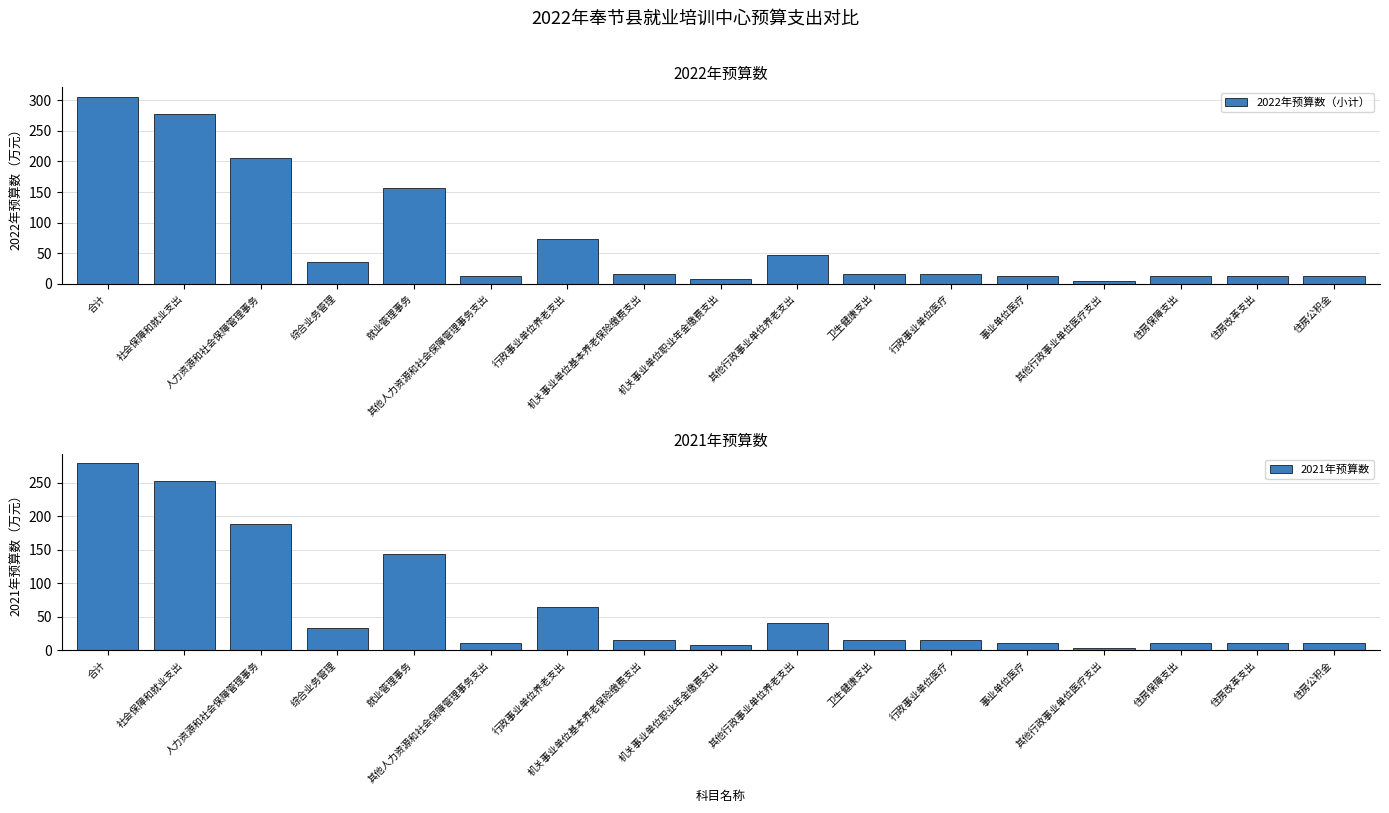

What is the spread (max minus min) of values at 住房保障支出?

1.0